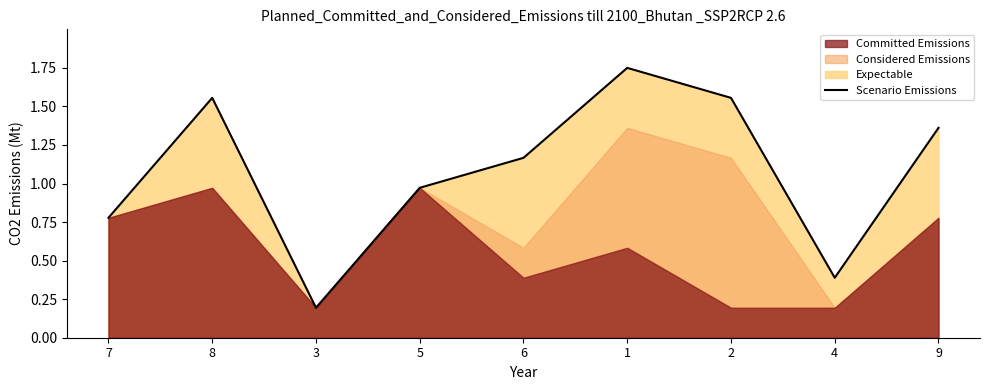

List the labels in order of value, smallest first.

3, 4, 7, 5, 6, 9, 8, 2, 1